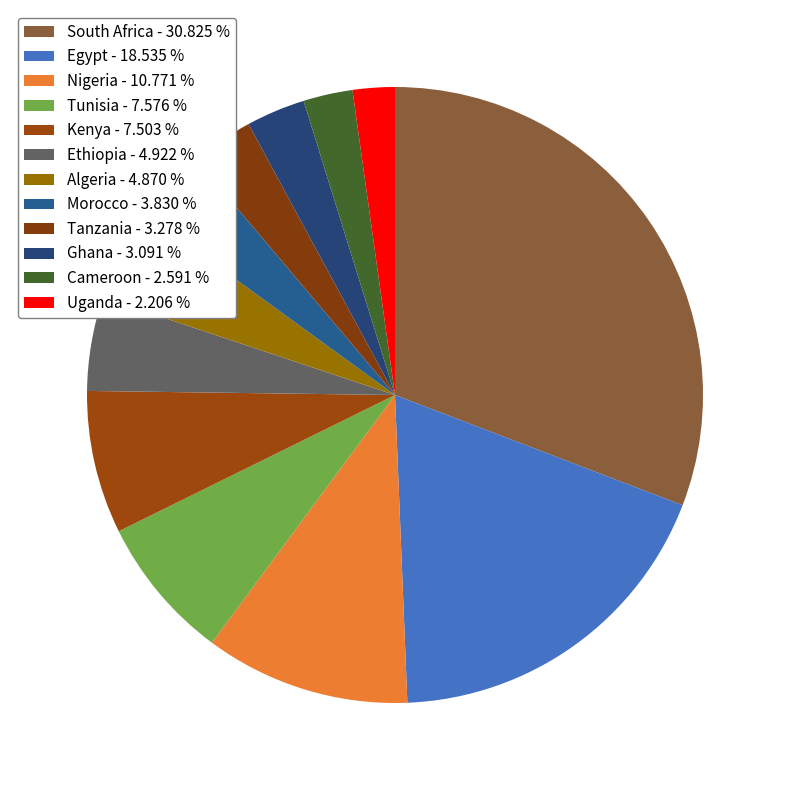

Count the number of slices in the pie.

12